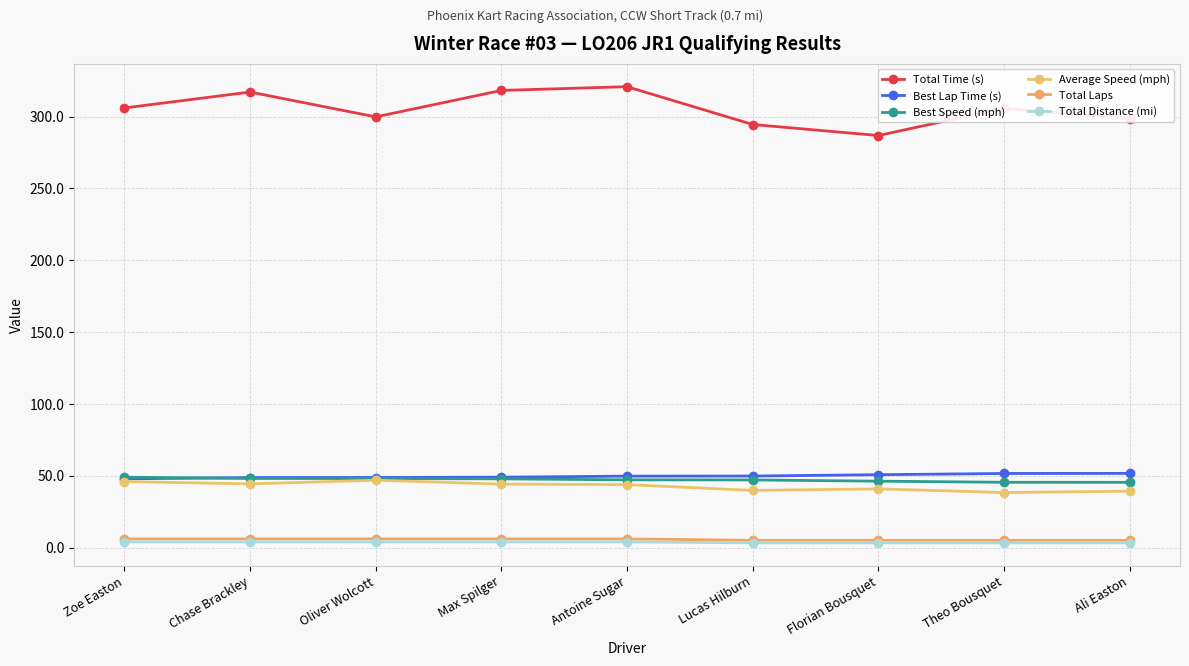

True or false: Best Lap Time (s) has a value of 79.1 at Florian Bousquet.

False